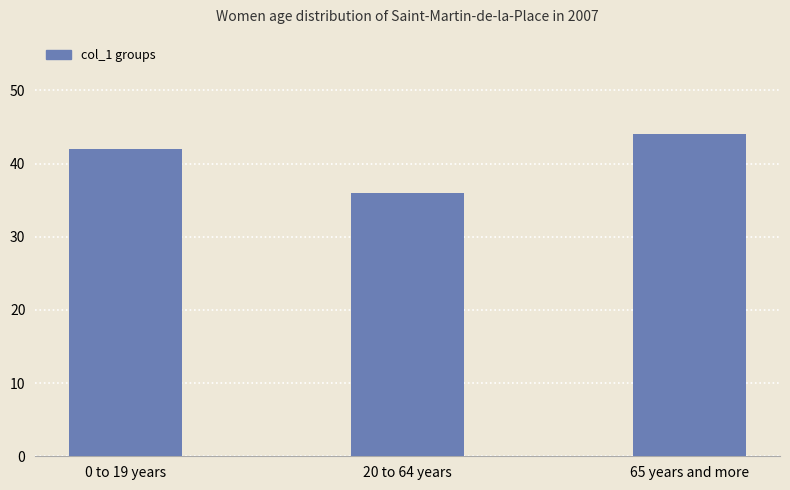

List the labels in order of value, largest first.

65 years and more, 0 to 19 years, 20 to 64 years